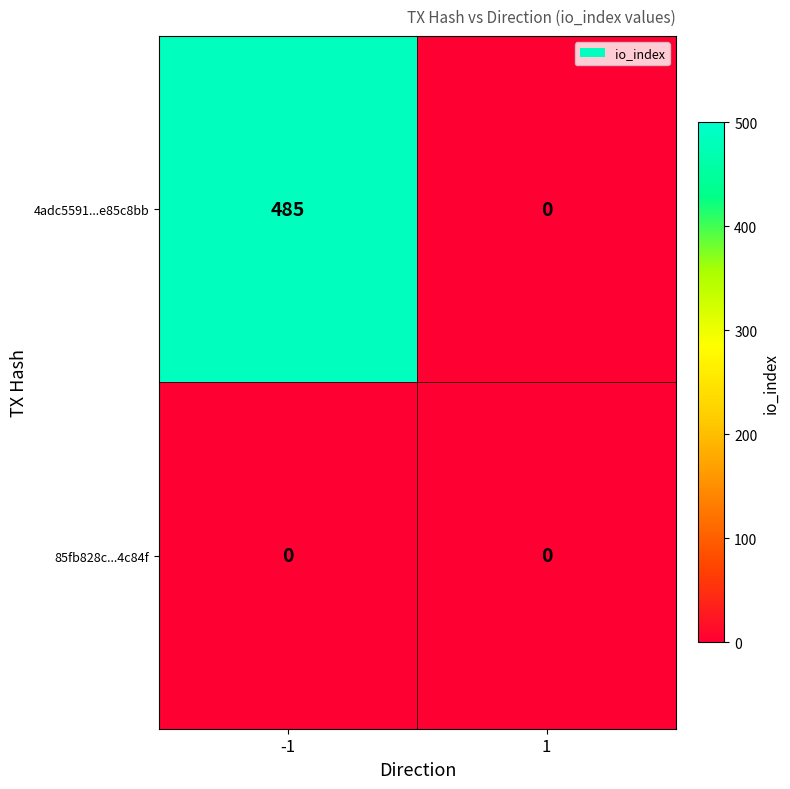

The 4adc5591...e85c8bb series shows -281 at 1. True or false?

False